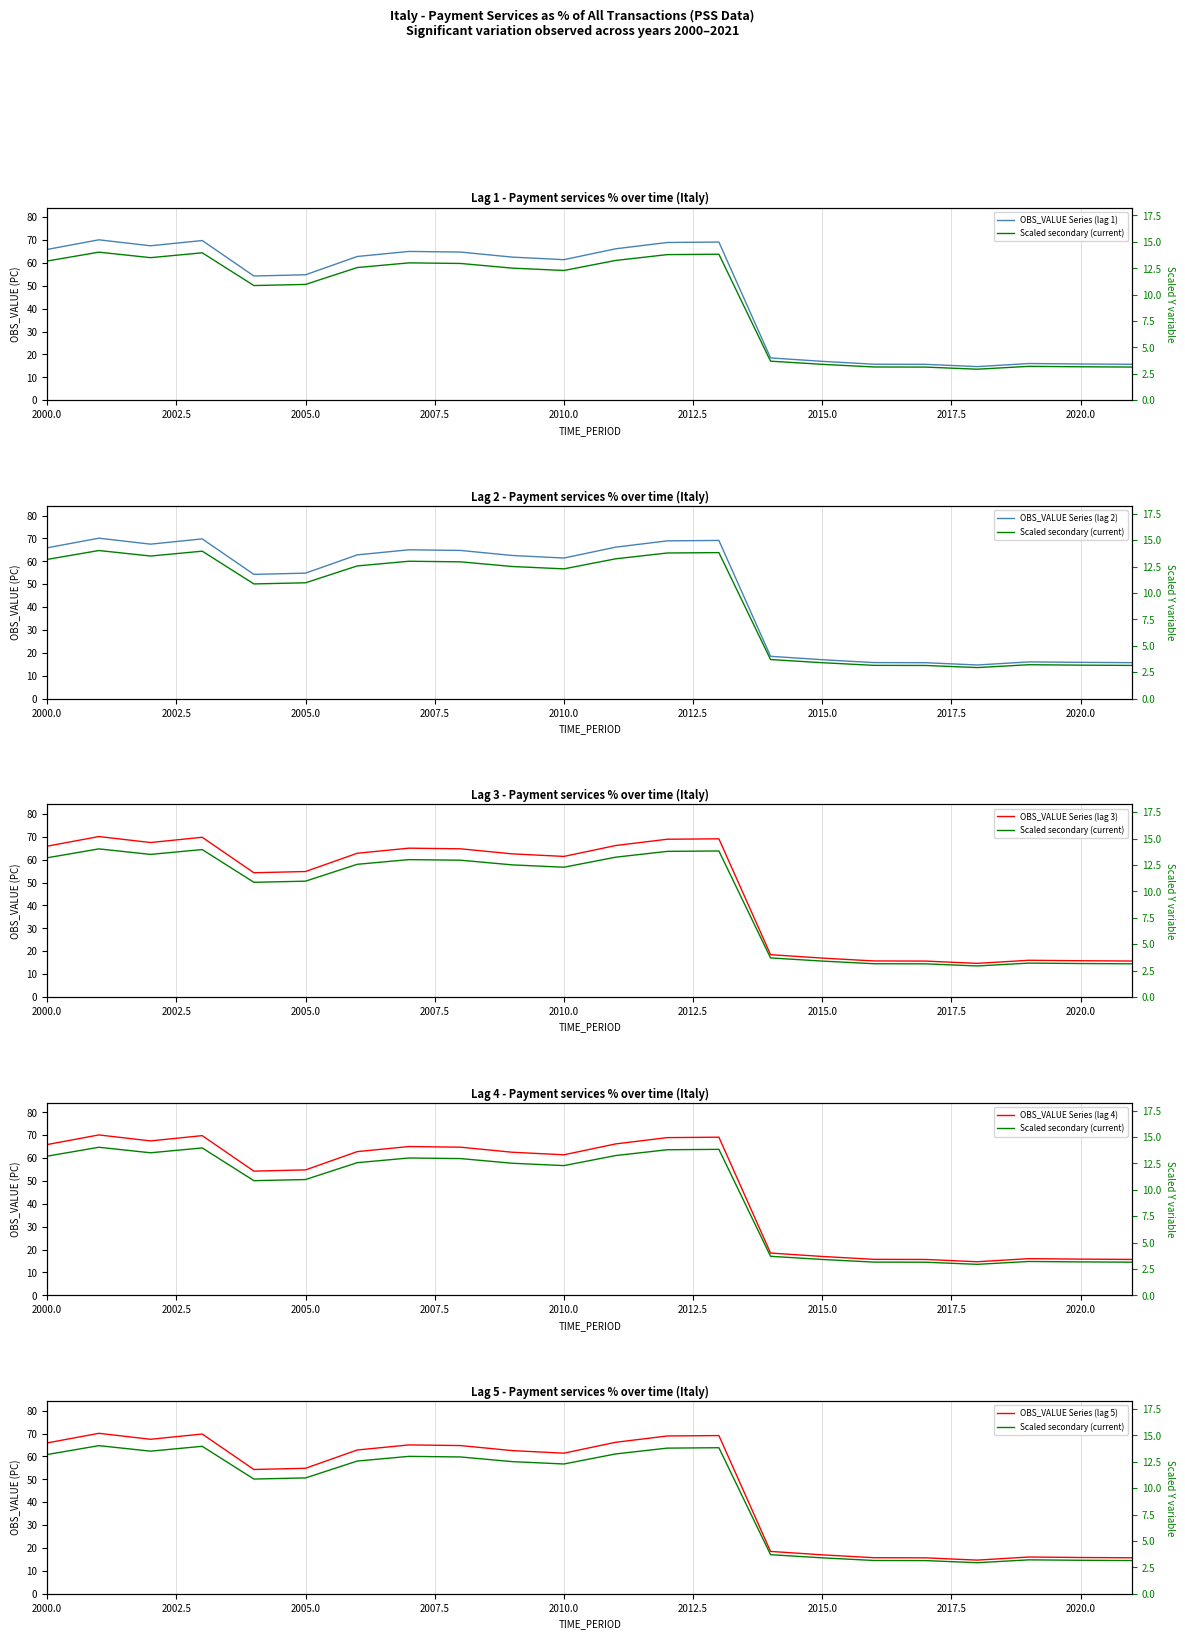

Rank the series at 2020.0 from lowest to highest value.

Scaled secondary (current), OBS_VALUE Series (lag 1), OBS_VALUE Series (lag 2), OBS_VALUE Series (lag 3), OBS_VALUE Series (lag 4), OBS_VALUE Series (lag 5)